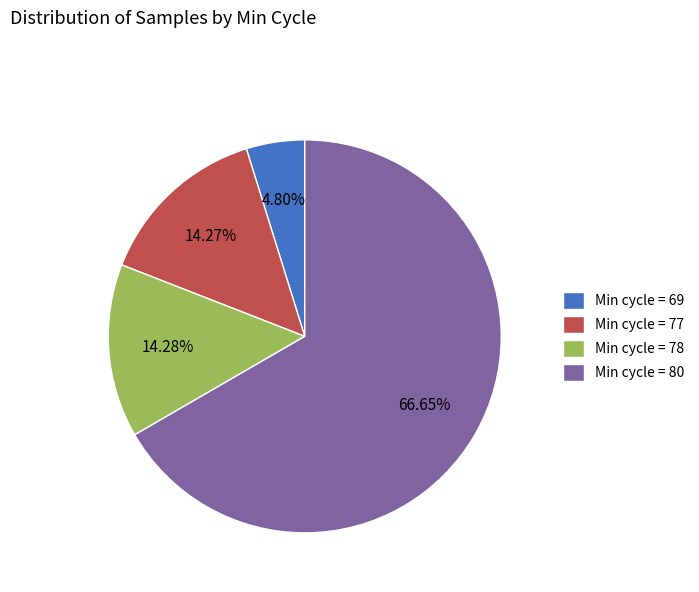

Which has a higher value, Min cycle = 78 or Min cycle = 69?

Min cycle = 78